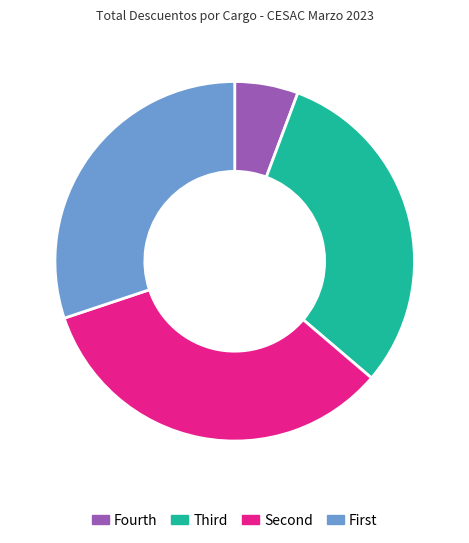

Is there any slice that represents more than half of the pie?

No